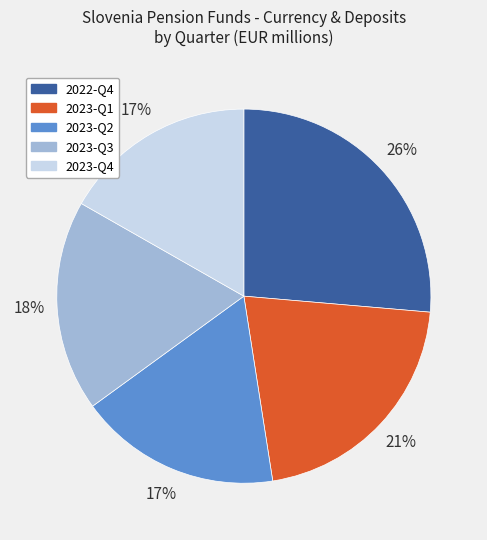

To the nearest percent, what percentage of the pie is 2023-Q1?

21%